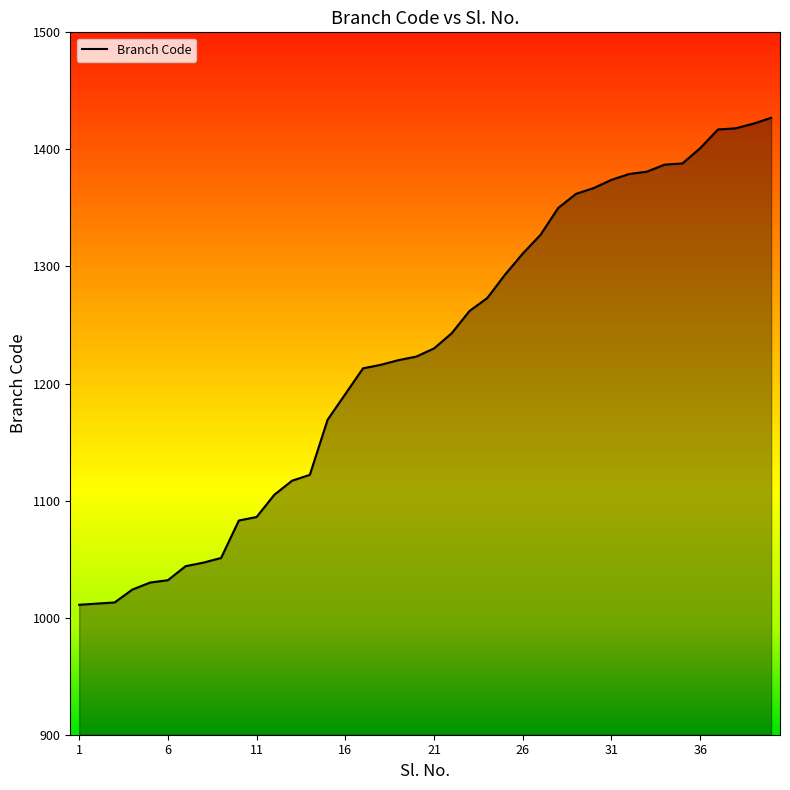

Does the chart have visible grid lines?

No